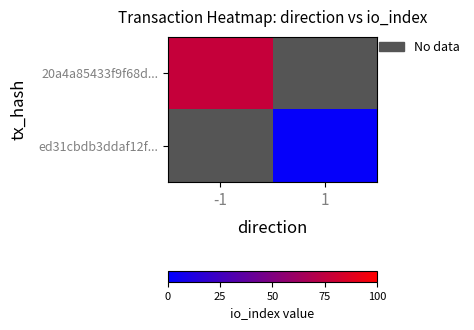

How many categories are shown in the chart?

2